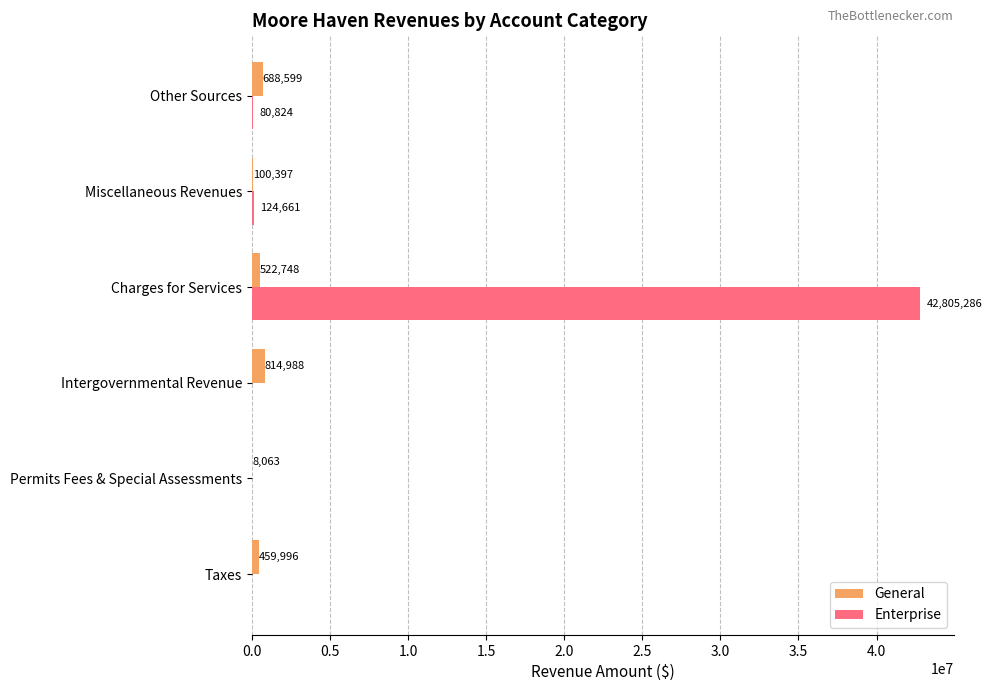

What is the sum of all General values?

2594791